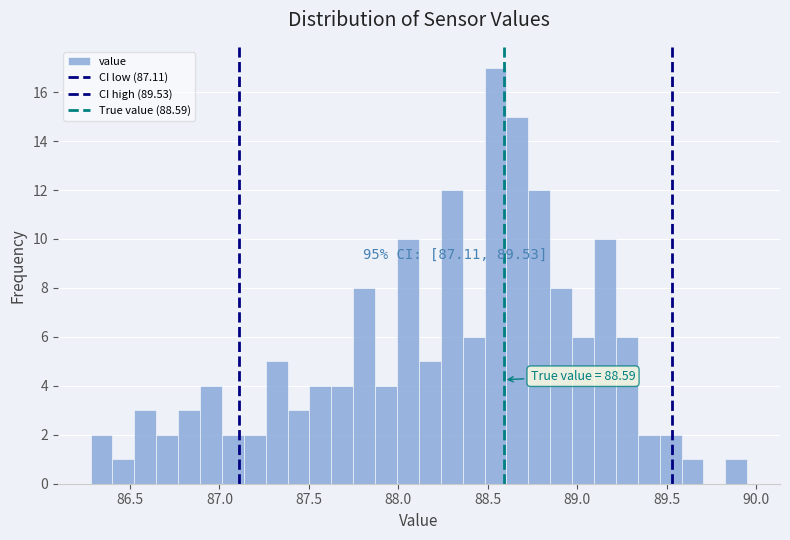

Read against the x-axis, roughly where is the centre of the tallest bar?

88.55